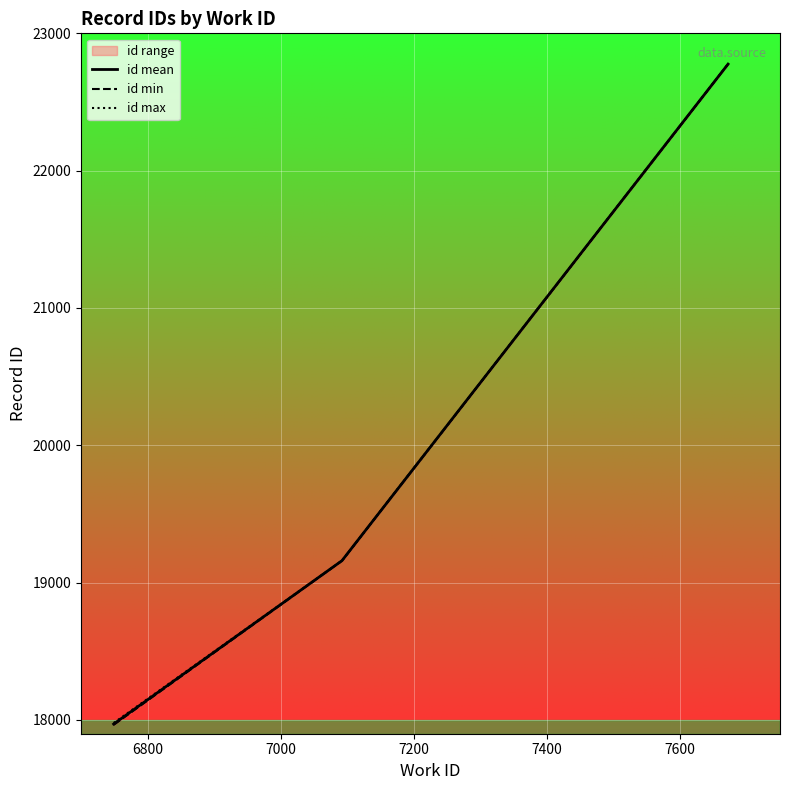

What is the value of the id max point at the 2nd from the left?

19160.0